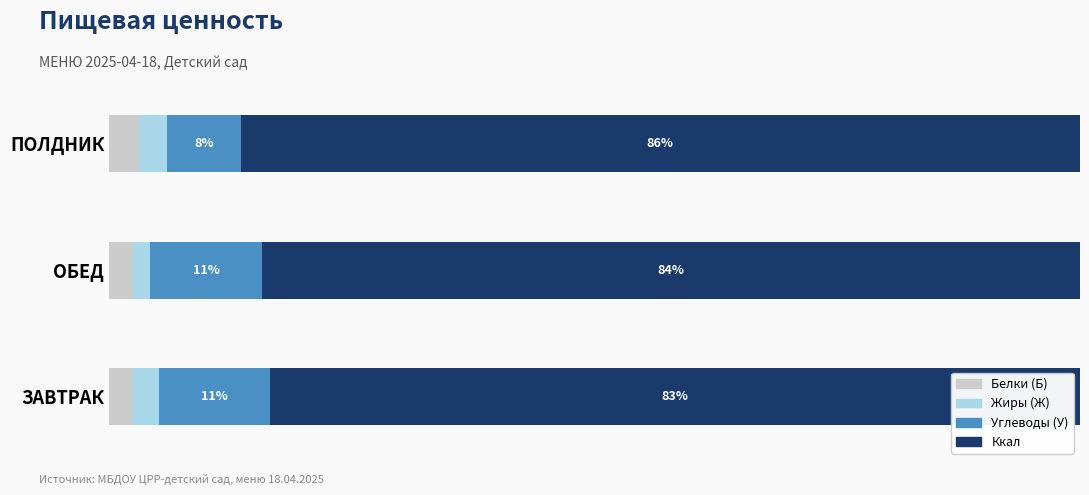

What are all the series names shown in the legend?

Белки (Б), Жиры (Ж), Углеводы (У), Ккал